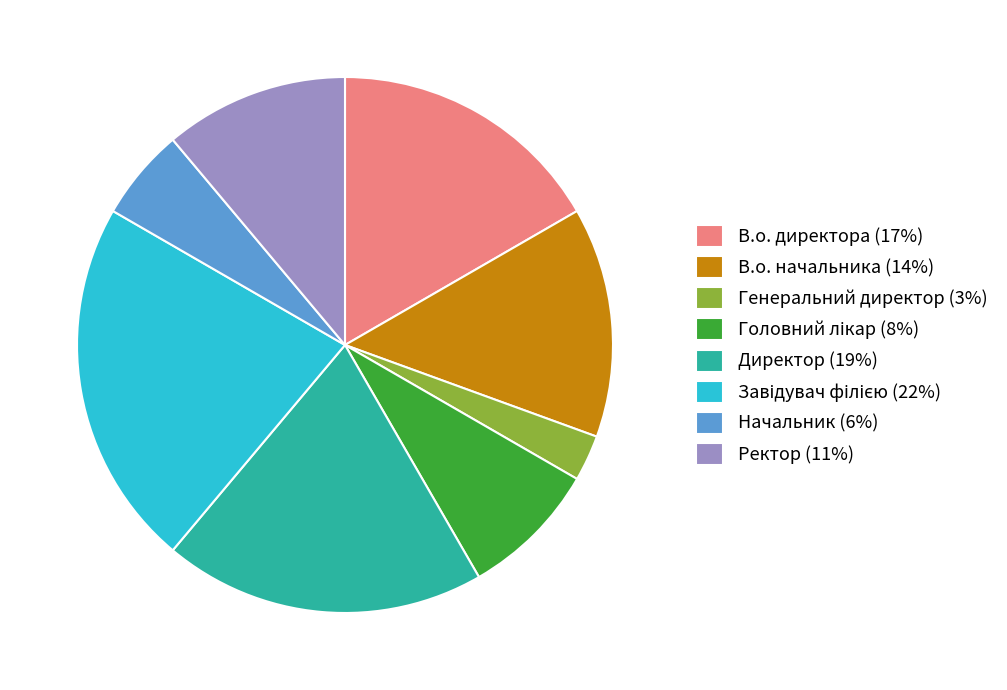

True or false: Директор (19%) accounts for 12% of the total.

False